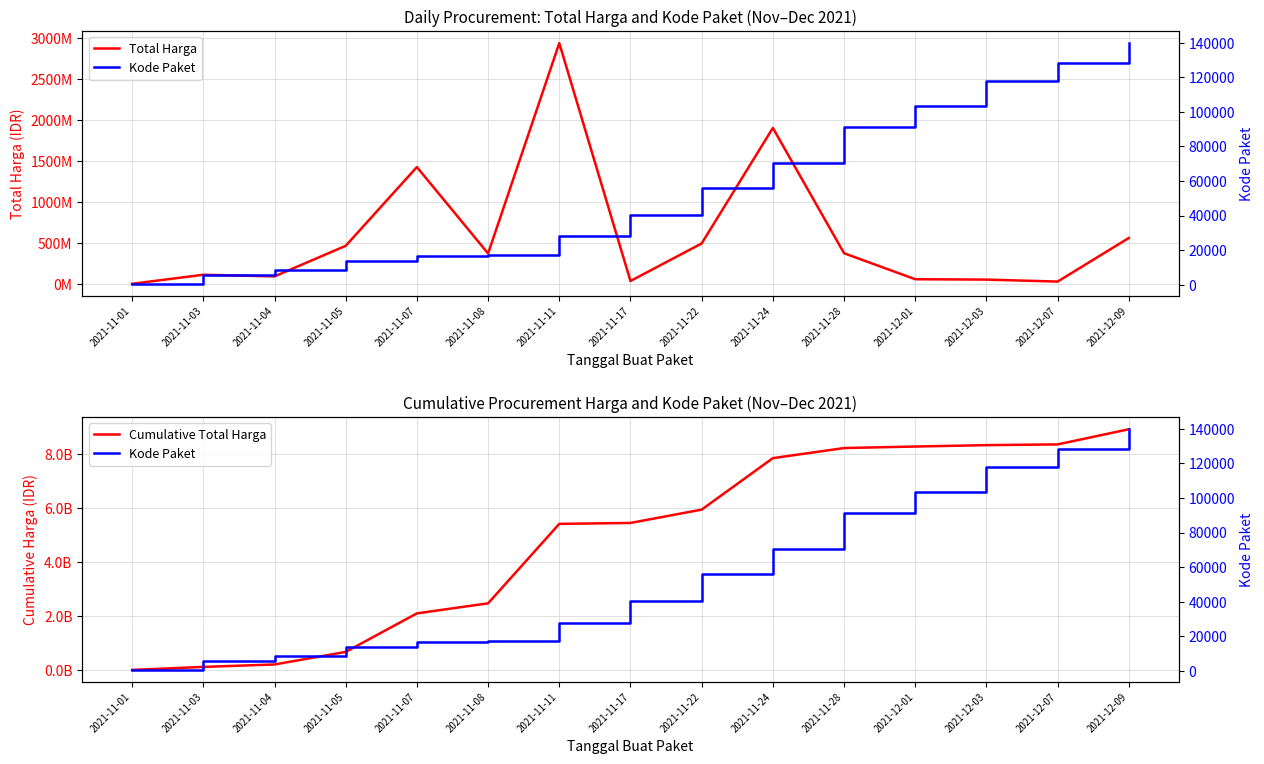

What is the total value across all series at 2021-12-07?

8367848501